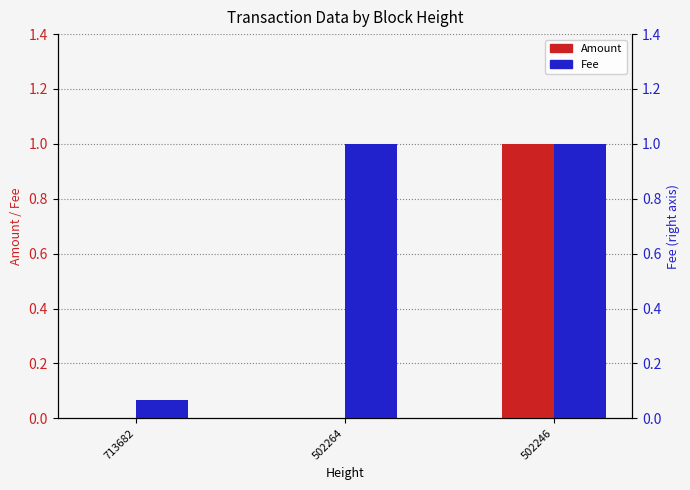

Which label corresponds to the smallest value in the chart?

713682